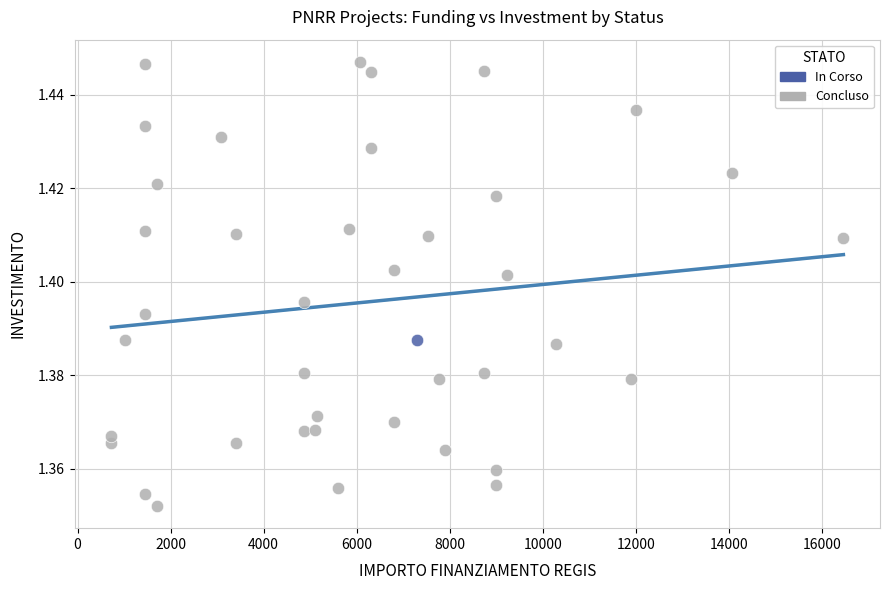

What are all the series names shown in the legend?

In Corso, Concluso